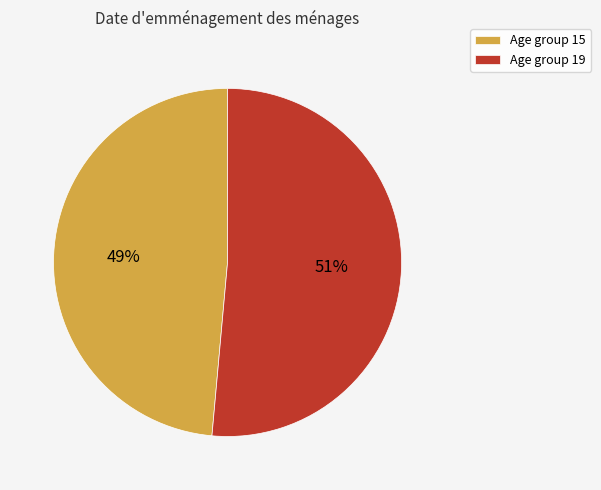

Combined, do Age group 19 and Age group 15 account for over 50%?

Yes